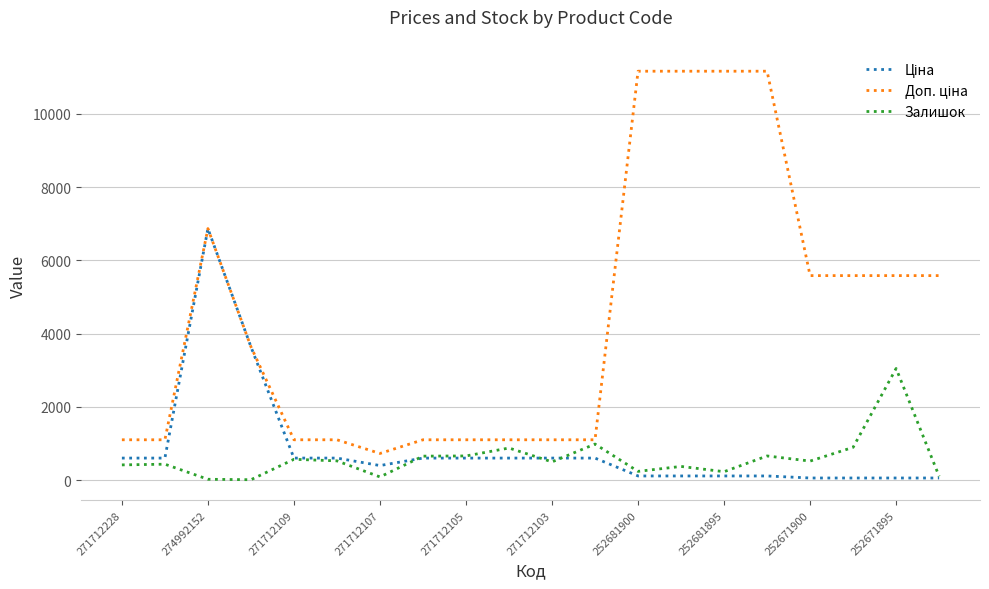

What is the highest value of the Залишок series?

3048.0